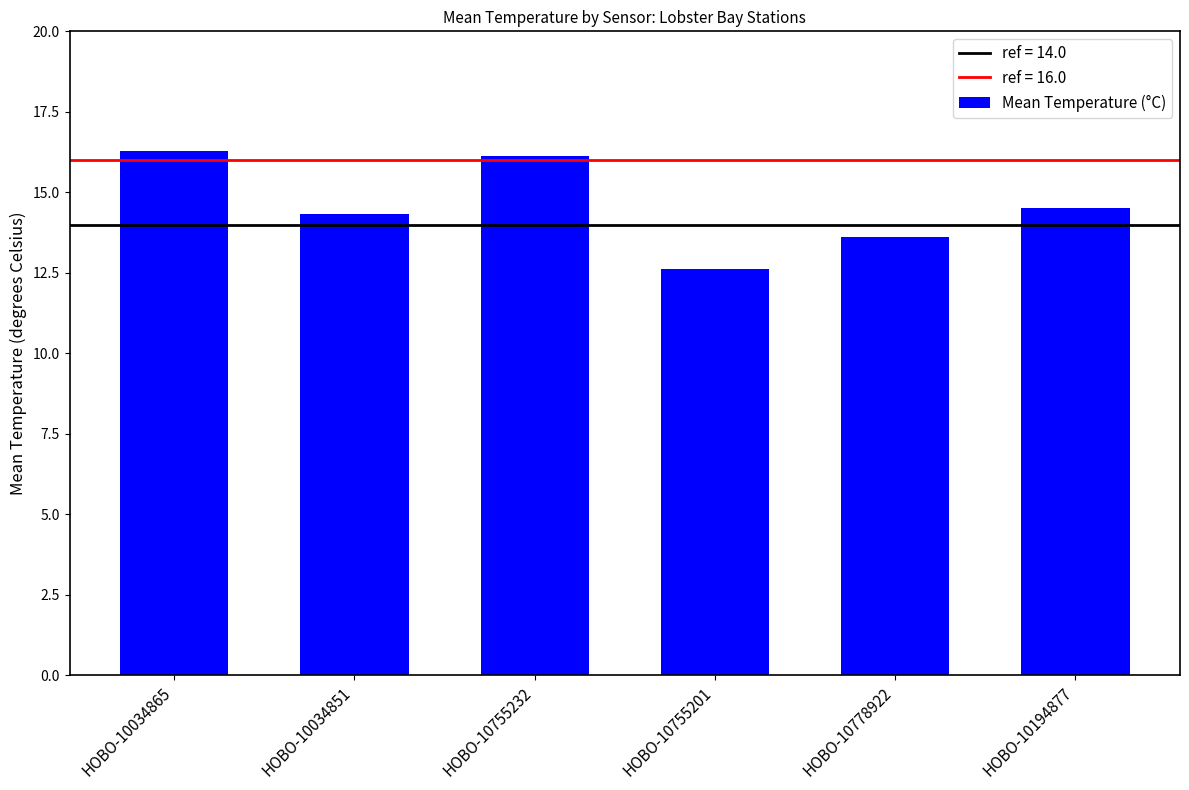

What value does the data have at HOBO-10755232?

16.1